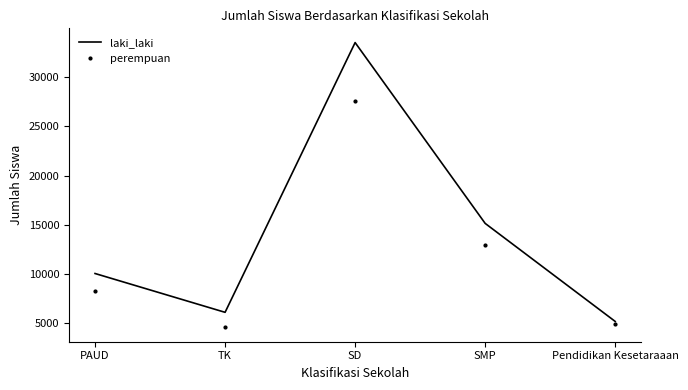

Reading right to left, extract all data points from this chart.

laki_laki: 5194	15145	33496	6120	10060
perempuan: 4946	12999	27615	4582	8267